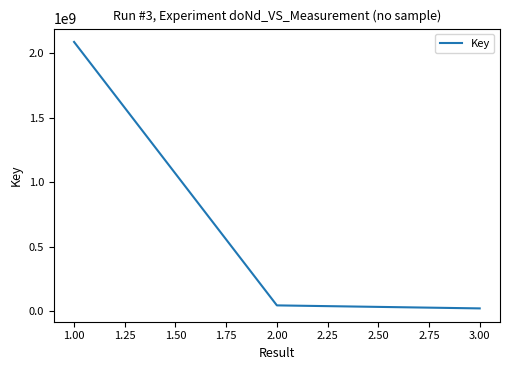

Does the chart have visible grid lines?

No